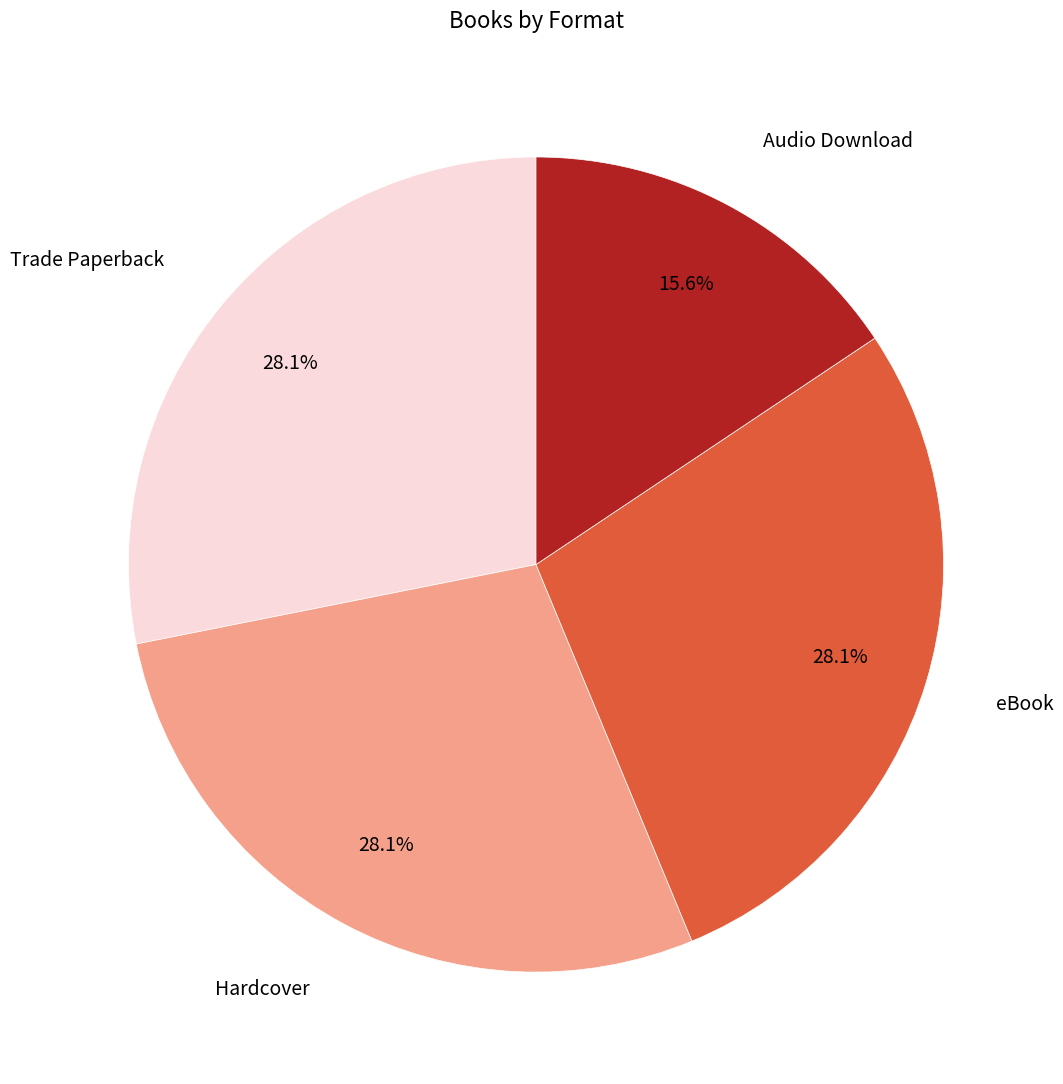

How many segments does this pie chart have?

4